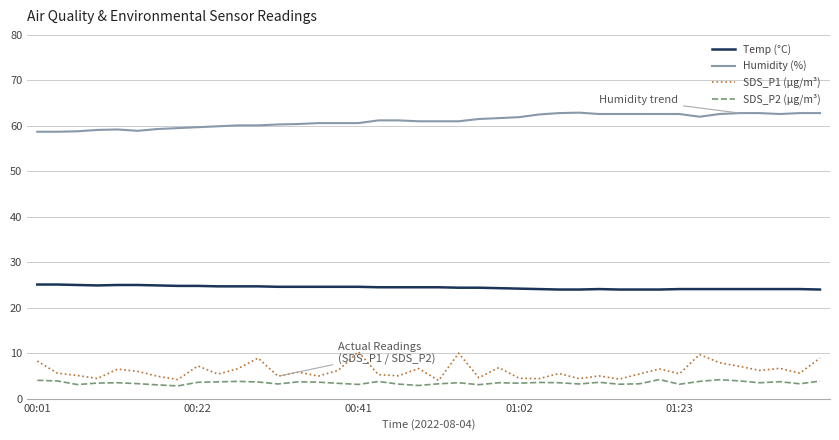

What is the smallest value displayed?

2.8